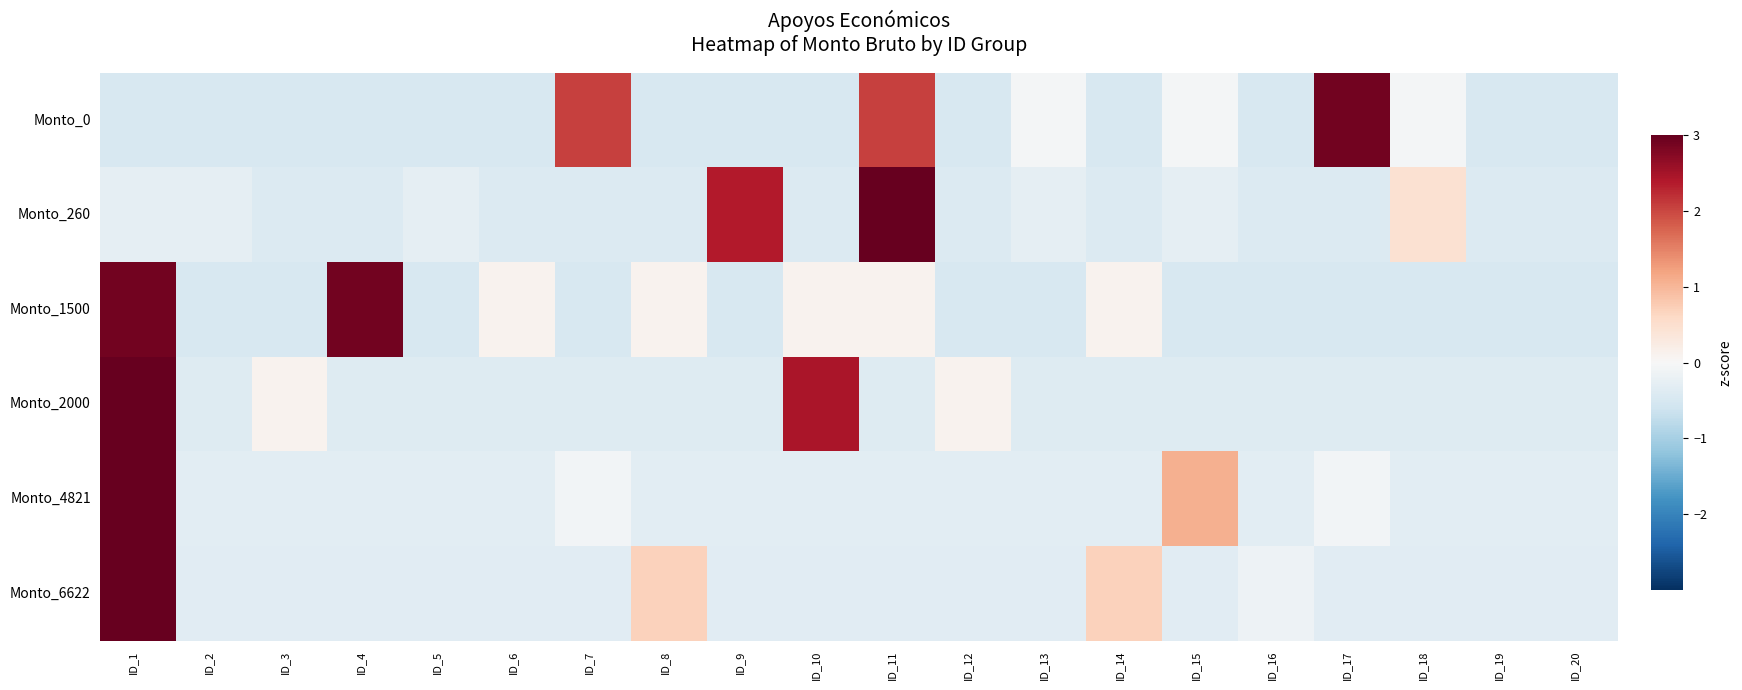

Reading right to left, what are all the values shown in this chart?

Monto_0: ID_20=-0.5	ID_19=-0.5	ID_18=-0.0	ID_17=2.9	ID_16=-0.5	ID_15=-0.0	ID_14=-0.5	ID_13=-0.0	ID_12=-0.5	ID_11=2.0	ID_10=-0.5	ID_9=-0.5	ID_8=-0.5	ID_7=2.0	ID_6=-0.5	ID_5=-0.5	ID_4=-0.5	ID_3=-0.5	ID_2=-0.5	ID_1=-0.5
Monto_260: ID_20=-0.4	ID_19=-0.4	ID_18=0.5	ID_17=-0.4	ID_16=-0.4	ID_15=-0.3	ID_14=-0.4	ID_13=-0.3	ID_12=-0.4	ID_11=3.4	ID_10=-0.4	ID_9=2.4	ID_8=-0.4	ID_7=-0.4	ID_6=-0.4	ID_5=-0.3	ID_4=-0.4	ID_3=-0.4	ID_2=-0.3	ID_1=-0.3
Monto_1500: ID_20=-0.5	ID_19=-0.5	ID_18=-0.5	ID_17=-0.5	ID_16=-0.5	ID_15=-0.5	ID_14=0.1	ID_13=-0.5	ID_12=-0.5	ID_11=0.1	ID_10=0.1	ID_9=-0.5	ID_8=0.1	ID_7=-0.5	ID_6=0.1	ID_5=-0.5	ID_4=2.9	ID_3=-0.5	ID_2=-0.5	ID_1=2.9
Monto_2000: ID_20=-0.4	ID_19=-0.4	ID_18=-0.4	ID_17=-0.4	ID_16=-0.4	ID_15=-0.4	ID_14=-0.4	ID_13=-0.4	ID_12=0.1	ID_11=-0.4	ID_10=2.5	ID_9=-0.4	ID_8=-0.4	ID_7=-0.4	ID_6=-0.4	ID_5=-0.4	ID_4=-0.4	ID_3=0.1	ID_2=-0.4	ID_1=3.4
Monto_4821: ID_20=-0.3	ID_19=-0.3	ID_18=-0.3	ID_17=-0.1	ID_16=-0.3	ID_15=1.1	ID_14=-0.3	ID_13=-0.3	ID_12=-0.3	ID_11=-0.3	ID_10=-0.3	ID_9=-0.3	ID_8=-0.3	ID_7=-0.1	ID_6=-0.3	ID_5=-0.3	ID_4=-0.3	ID_3=-0.3	ID_2=-0.3	ID_1=4.2
Monto_6622: ID_20=-0.3	ID_19=-0.3	ID_18=-0.3	ID_17=-0.3	ID_16=-0.2	ID_15=-0.3	ID_14=0.7	ID_13=-0.3	ID_12=-0.3	ID_11=-0.3	ID_10=-0.3	ID_9=-0.3	ID_8=0.7	ID_7=-0.3	ID_6=-0.3	ID_5=-0.3	ID_4=-0.3	ID_3=-0.3	ID_2=-0.3	ID_1=4.2